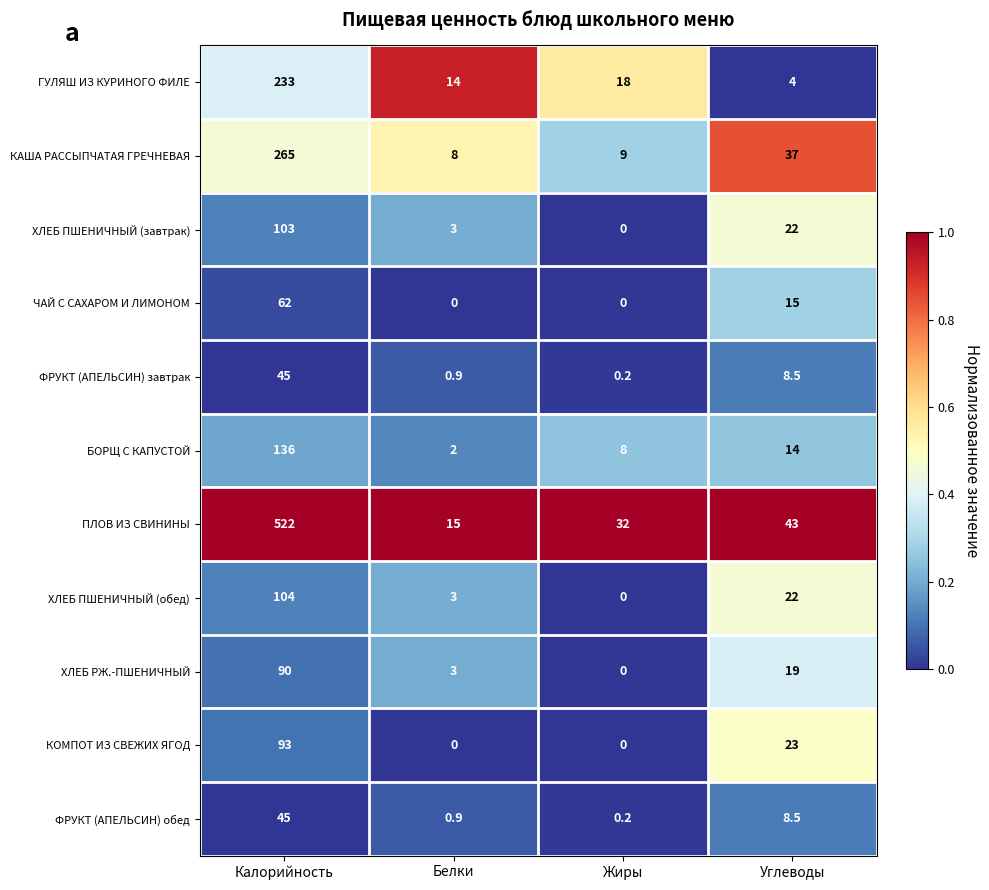

Which series has the largest total across all categories?

ПЛОВ ИЗ СВИНИНЫ